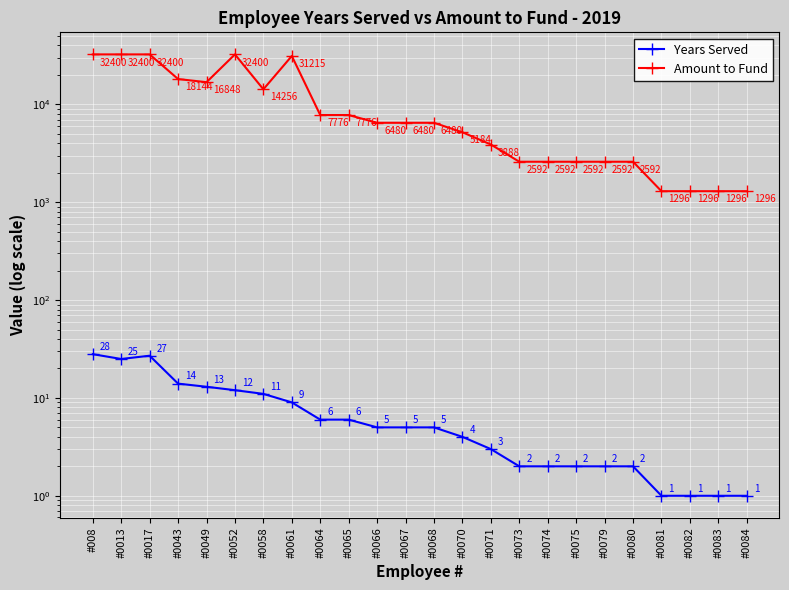

Reading right to left, what are all the values shown in this chart?

Years Served: #0084=1.0	#0083=1.0	#0082=1.0	#0081=1.0	#0080=2.0	#0079=2.0	#0075=2.0	#0074=2.0	#0073=2.0	#0071=3.0	#0070=4.0	#0068=5.0	#0067=5.0	#0066=5.0	#0065=6.0	#0064=6.0	#0061=9.0	#0058=11.0	#0052=12.0	#0049=13.0	#0043=14.0	#0017=27.0	#0013=25.0	#008=28.0
Amount to Fund: #0084=1296.0	#0083=1296.0	#0082=1296.0	#0081=1296.0	#0080=2592.0	#0079=2592.0	#0075=2592.0	#0074=2592.0	#0073=2592.0	#0071=3888.0	#0070=5184.0	#0068=6480.0	#0067=6480.0	#0066=6480.0	#0065=7776.0	#0064=7776.0	#0061=31215.0	#0058=14256.0	#0052=32400.0	#0049=16848.0	#0043=18144.0	#0017=32400.0	#0013=32400.0	#008=32400.0